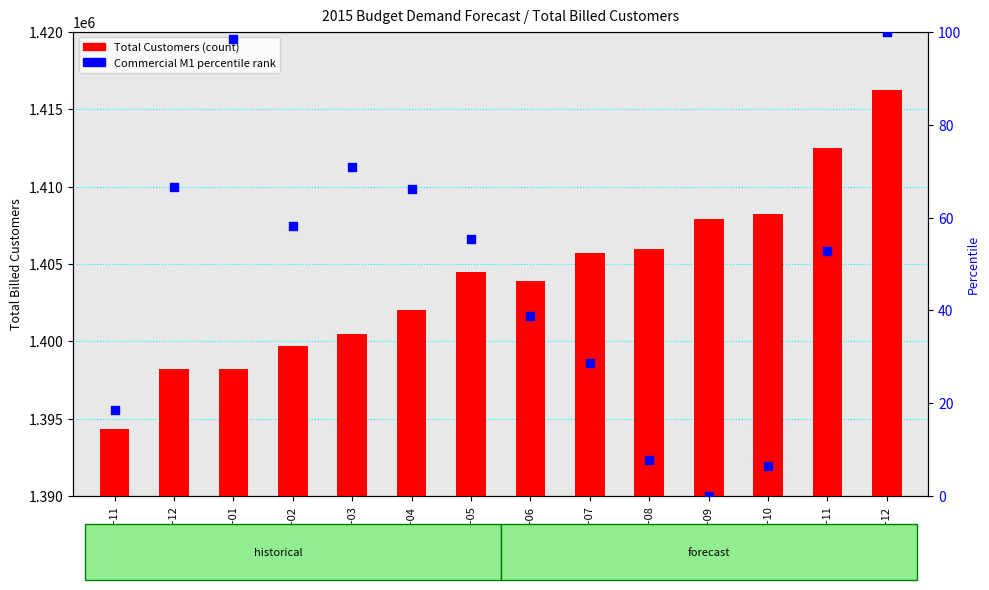

Which series contains the highest Y value?

Total Customers